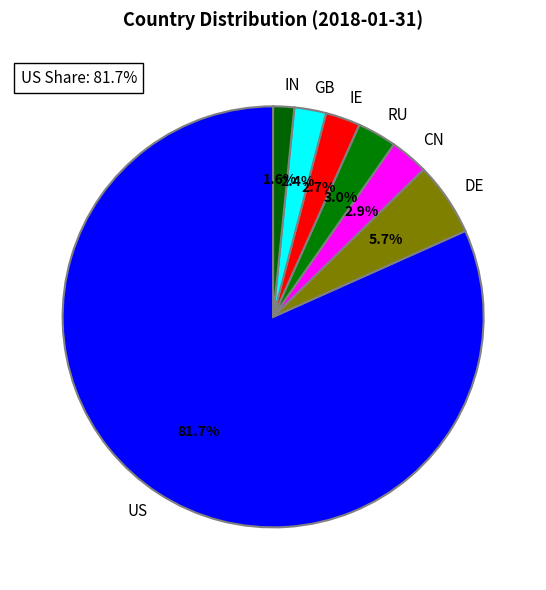

What percentage is the US slice, to the nearest percent?

82%